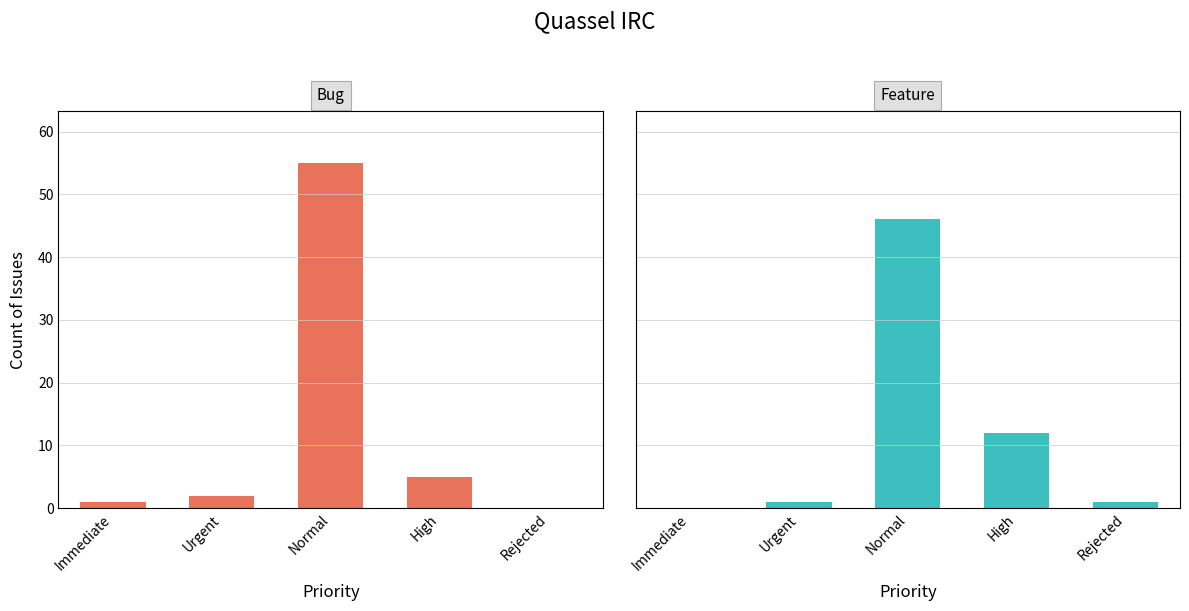

What are all the series names shown in the legend?

Bug, Feature